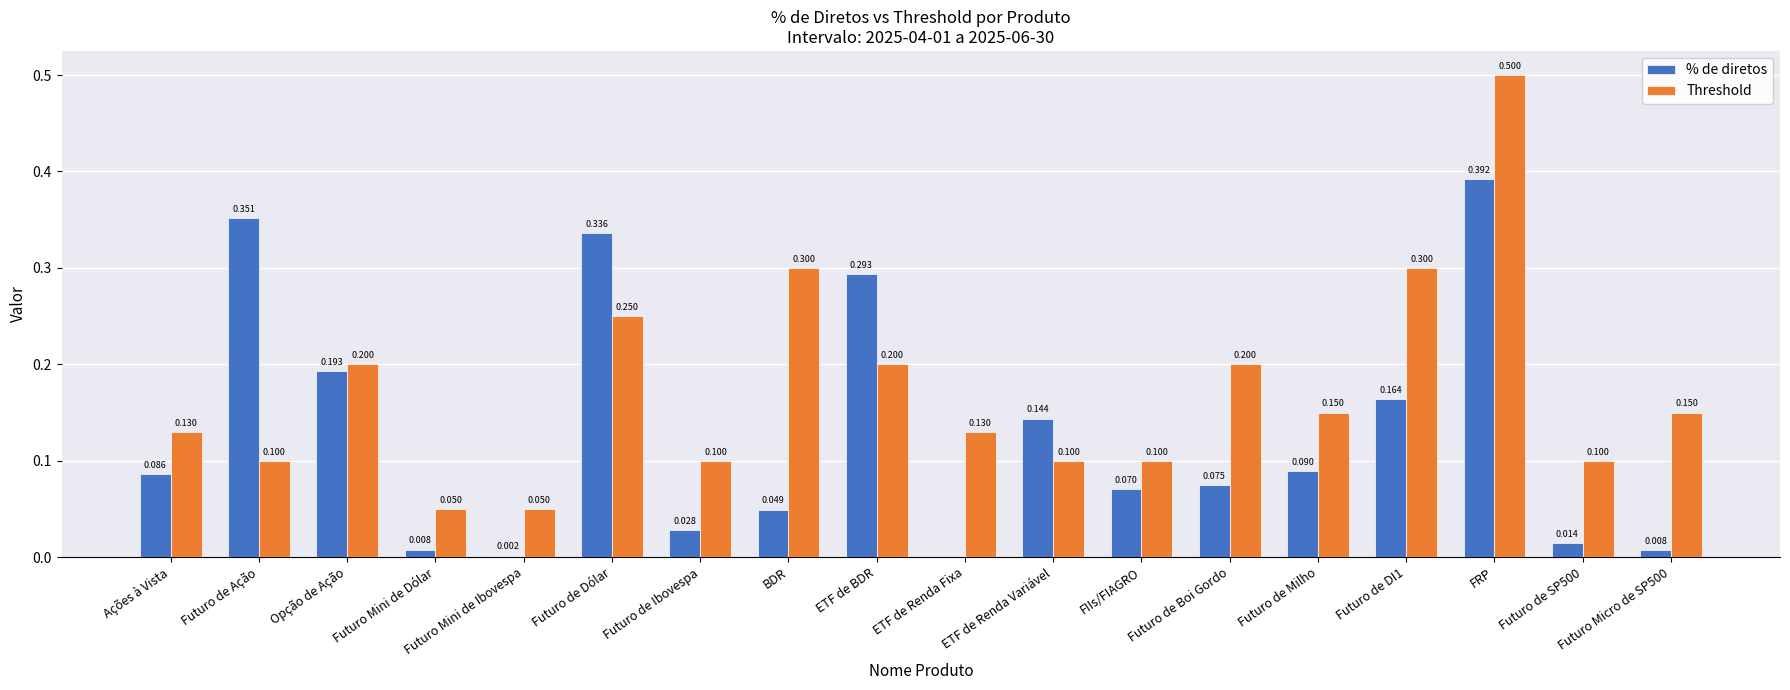

At which category does the chart reach its peak across all series?

FRP